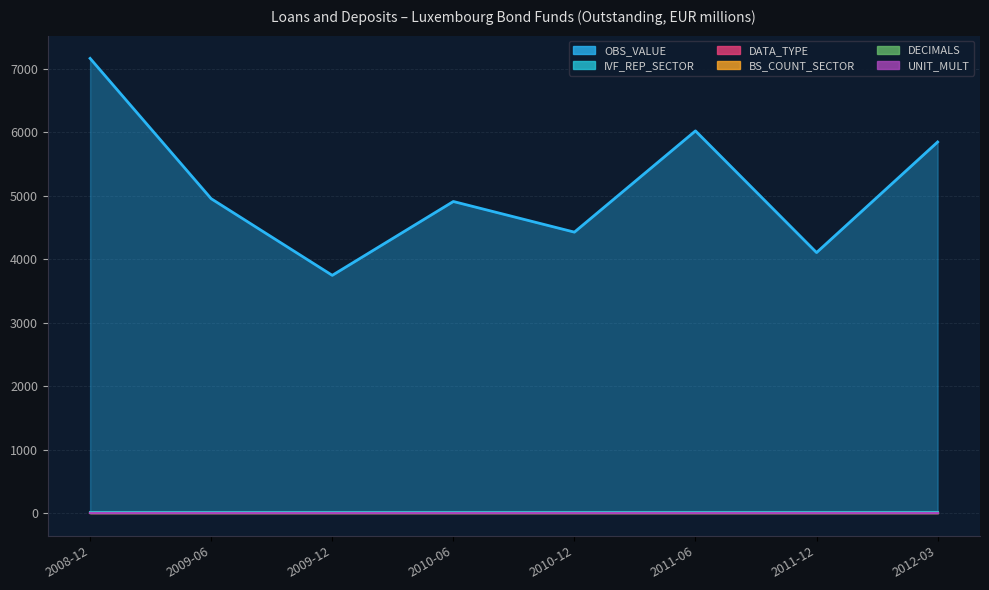

Which series changed the most between 2008-12 and 2010-06?

OBS_VALUE